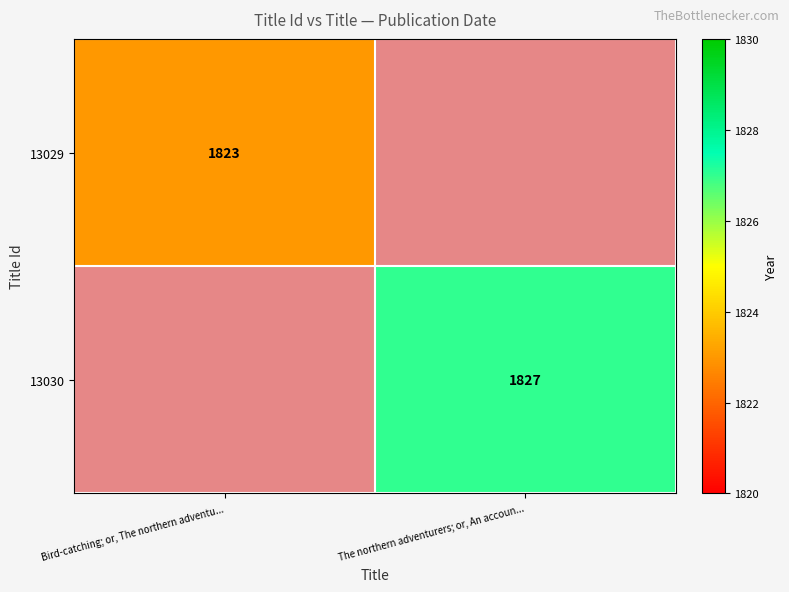

Is it true that 13030 equals 1827 at The northern adventurers; or, An accoun...?

True